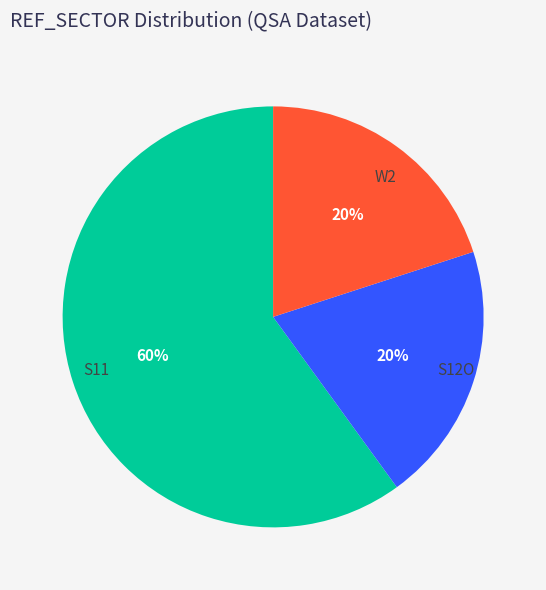

Does S11 represent more than half of the total?

Yes